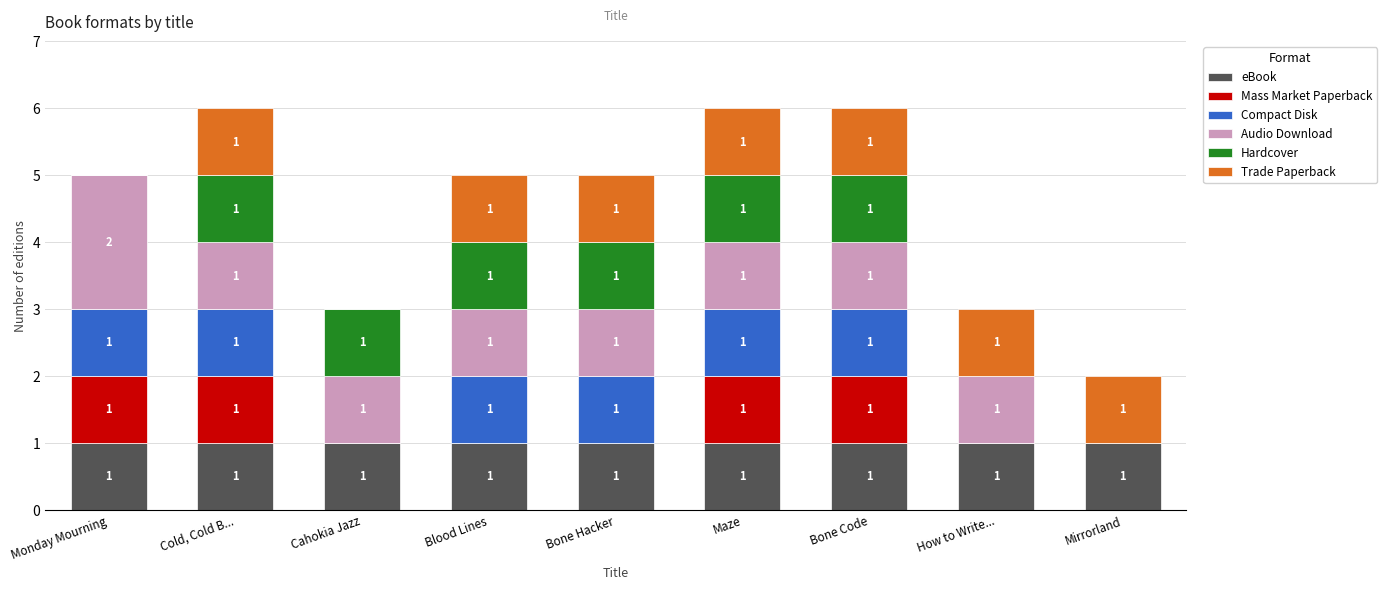

What are all the series names shown in the legend?

eBook, Mass Market Paperback, Compact Disk, Audio Download, Hardcover, Trade Paperback